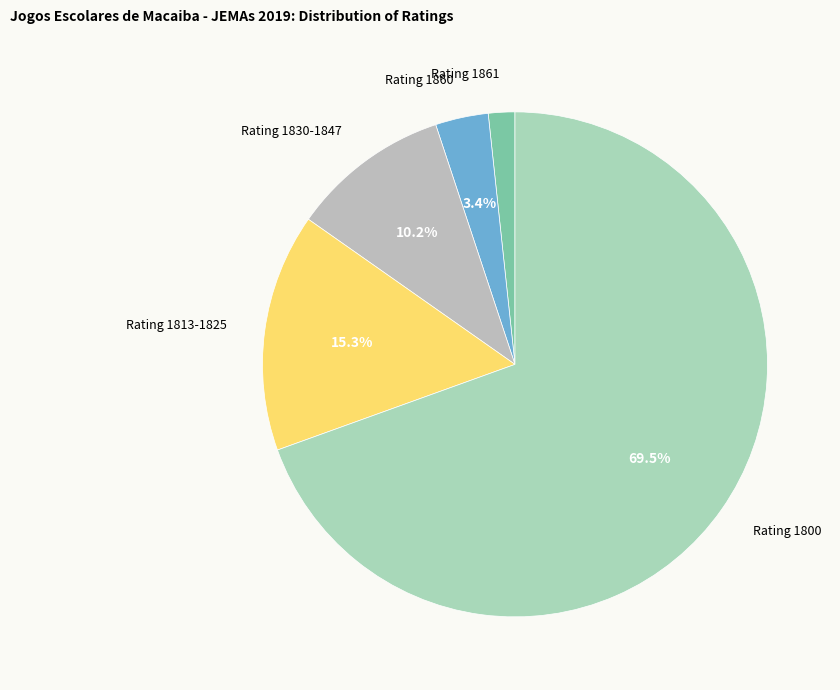

Rank the categories by value from lowest to highest.

1861, 1860, 1847-1830, 1825-1813, 1800